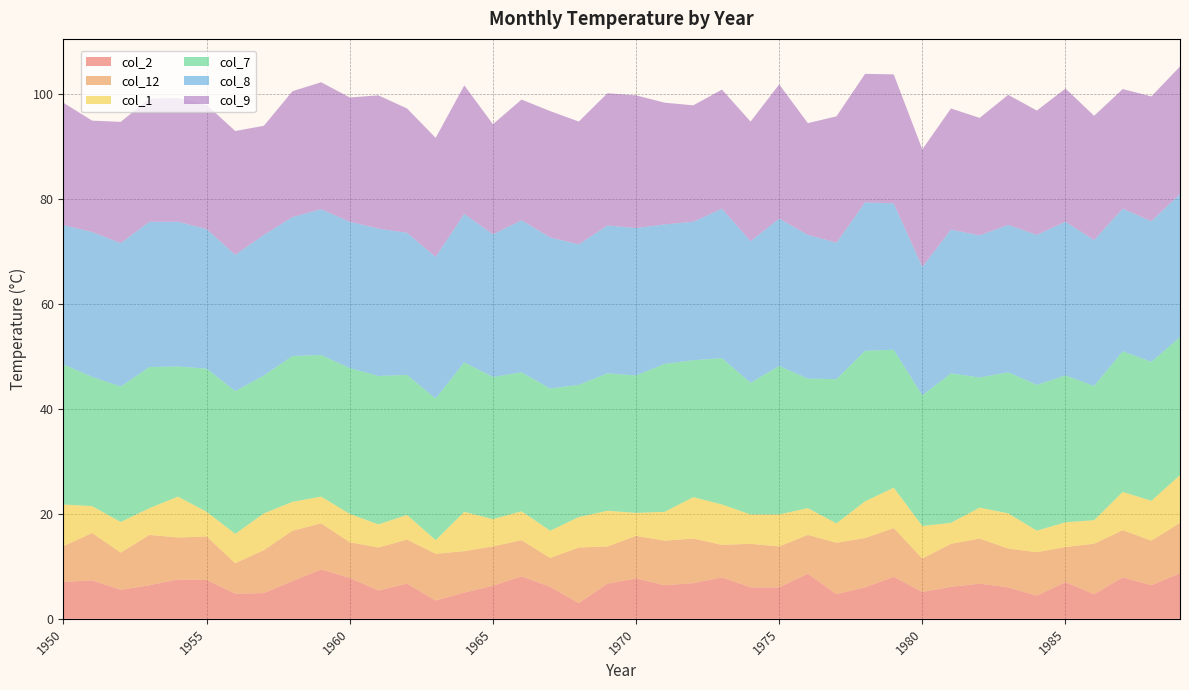

Reading left to right, transcribe all the data shown in this chart.

col_2: 1950=7.0	1951=7.3	1952=5.5	1953=6.4	1954=7.5	1955=7.4	1956=4.8	1957=4.9	1958=7.2	1959=9.4	1960=7.8	1961=5.4	1962=6.7	1963=3.5	1964=5.0	1965=6.3	1966=8.1	1967=6.1	1968=3.0	1969=6.7	1970=7.7	1971=6.4	1972=6.8	1973=7.9	1974=6.0	1975=6.0	1976=8.6	1977=4.7	1978=6.0	1979=8.0	1980=5.1	1981=6.1	1982=6.7	1983=6.0	1984=4.4	1985=7.0	1986=4.7	1987=7.9	1988=6.4	1989=8.7
col_12: 1950=6.8	1951=9.0	1952=7.1	1953=9.6	1954=8.0	1955=8.3	1956=5.8	1957=8.2	1958=9.6	1959=8.8	1960=6.8	1961=8.2	1962=8.4	1963=8.9	1964=7.9	1965=7.5	1966=6.9	1967=5.5	1968=10.6	1969=7.1	1970=8.1	1971=8.5	1972=8.5	1973=6.2	1974=8.3	1975=7.8	1976=7.4	1977=9.8	1978=9.4	1979=9.3	1980=6.4	1981=8.2	1982=8.6	1983=7.4	1984=8.3	1985=6.7	1986=9.6	1987=9.0	1988=8.5	1989=9.6
col_1: 1950=7.9	1951=5.1	1952=5.8	1953=5.1	1954=7.8	1955=4.7	1956=5.6	1957=7.0	1958=5.5	1959=5.1	1960=5.4	1961=4.4	1962=4.7	1963=2.6	1964=7.5	1965=5.2	1966=5.5	1967=5.2	1968=5.8	1969=6.8	1970=4.4	1971=5.5	1972=7.9	1973=7.7	1974=5.6	1975=6.1	1976=5.1	1977=3.7	1978=7.0	1979=7.7	1980=6.2	1981=4.0	1982=5.9	1983=6.7	1984=4.1	1985=4.7	1986=4.5	1987=7.3	1988=7.6	1989=9.1
col_7: 1950=26.7	1951=24.6	1952=25.8	1953=26.9	1954=24.8	1955=27.3	1956=27.2	1957=26.3	1958=27.8	1959=27.0	1960=27.8	1961=28.3	1962=26.7	1963=27.0	1964=28.5	1965=27.1	1966=26.5	1967=27.1	1968=25.2	1969=26.2	1970=26.2	1971=28.2	1972=26.1	1973=27.9	1974=25.1	1975=28.3	1976=24.7	1977=27.5	1978=28.7	1979=26.3	1980=24.9	1981=28.5	1982=24.8	1983=26.9	1984=27.8	1985=28.0	1986=25.6	1987=26.8	1988=26.5	1989=26.3
col_8: 1950=26.5	1951=27.6	1952=27.3	1953=27.7	1954=27.6	1955=26.6	1956=26.0	1957=26.8	1958=26.5	1959=27.8	1960=27.9	1961=28.1	1962=27.1	1963=27.0	1964=28.3	1965=27.2	1966=29.0	1967=28.8	1968=26.8	1969=28.2	1970=28.1	1971=26.6	1972=26.4	1973=28.5	1974=27.0	1975=28.1	1976=27.4	1977=26.0	1978=28.3	1979=27.9	1980=24.5	1981=27.4	1982=27.1	1983=28.1	1984=28.6	1985=29.3	1986=27.8	1987=27.2	1988=26.8	1989=27.3
col_9: 1950=23.3	1951=21.2	1952=23.1	1953=23.5	1954=23.6	1955=23.7	1956=23.6	1957=20.8	1958=24.0	1959=24.2	1960=23.7	1961=25.4	1962=23.7	1963=22.7	1964=24.5	1965=21.0	1966=23.0	1967=24.1	1968=23.4	1969=25.2	1970=25.3	1971=23.2	1972=22.2	1973=22.7	1974=22.8	1975=25.6	1976=21.3	1977=24.1	1978=24.5	1979=24.6	1980=22.4	1981=23.1	1982=22.4	1983=24.8	1984=23.7	1985=25.4	1986=23.7	1987=22.8	1988=23.8	1989=24.3